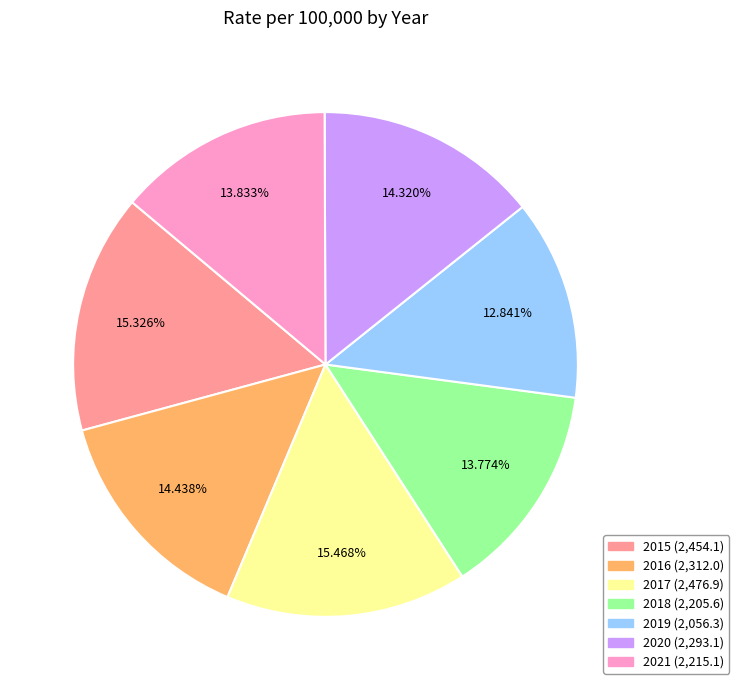

The 2016 slice represents 27% of the pie. True or false?

False